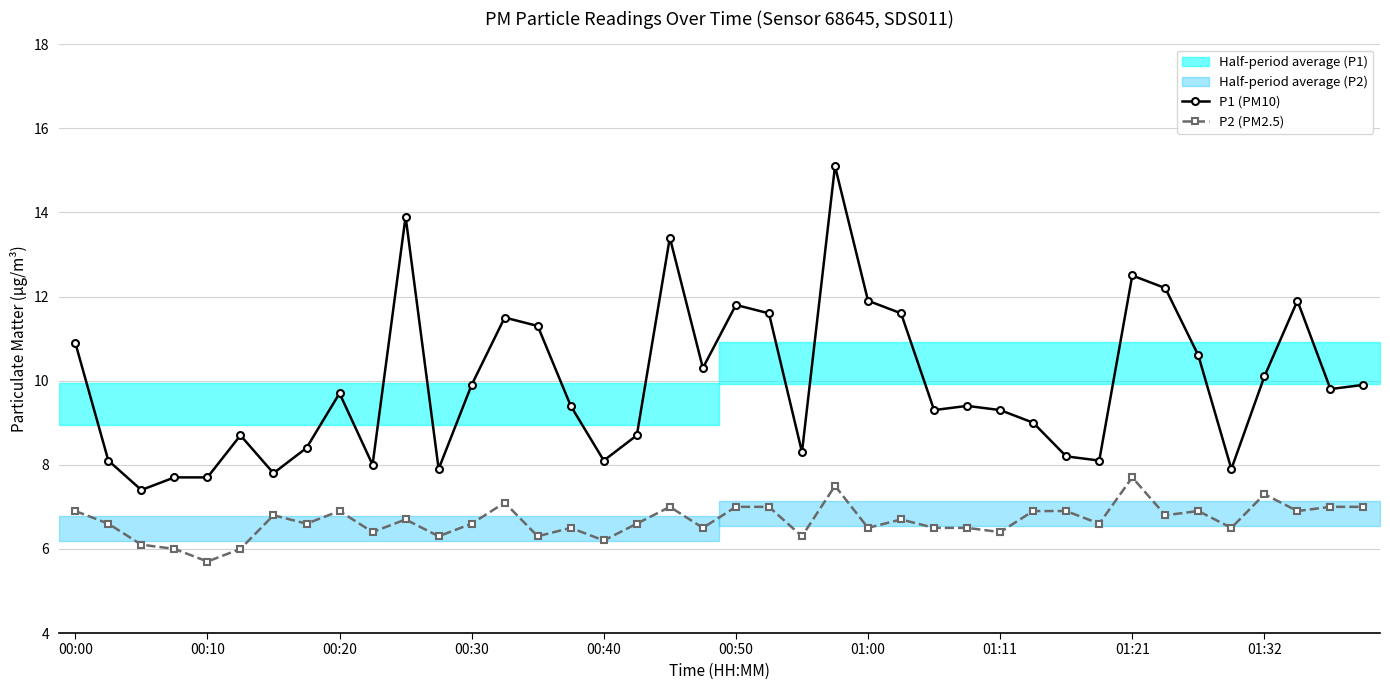

Rank the series by their average value, from lowest to highest.

P2 (PM2.5), P1 (PM10)